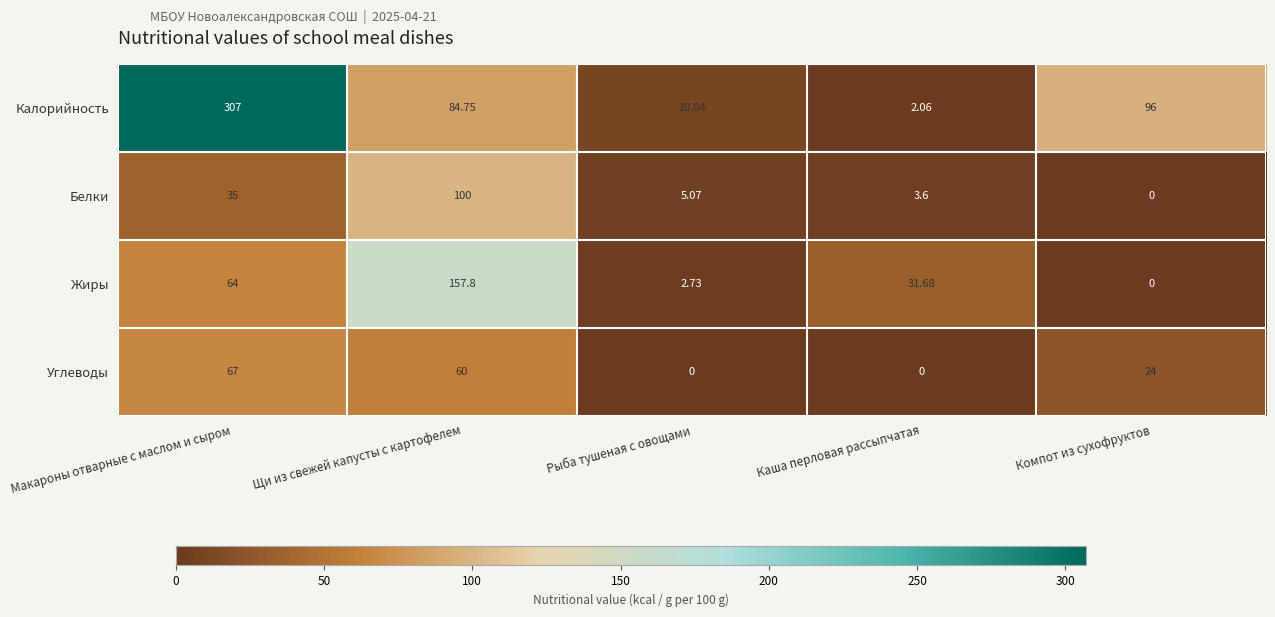

At which label does Углеводы first exceed 24?

Макароны отварные с маслом и сыром